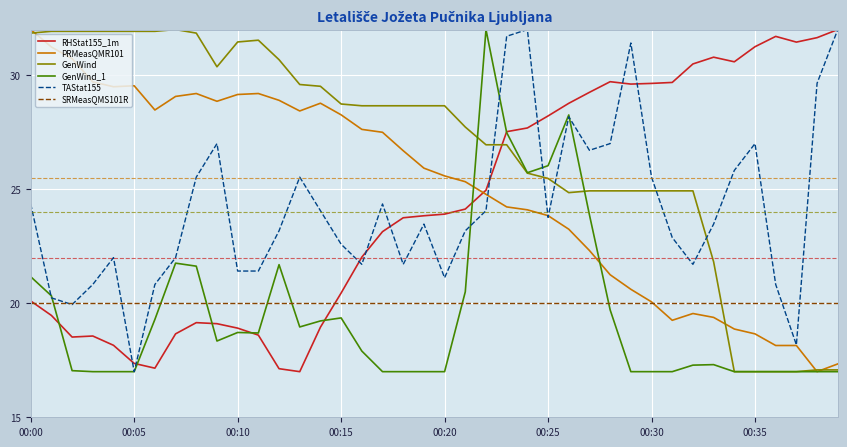

Count the number of categories in the chart.

40